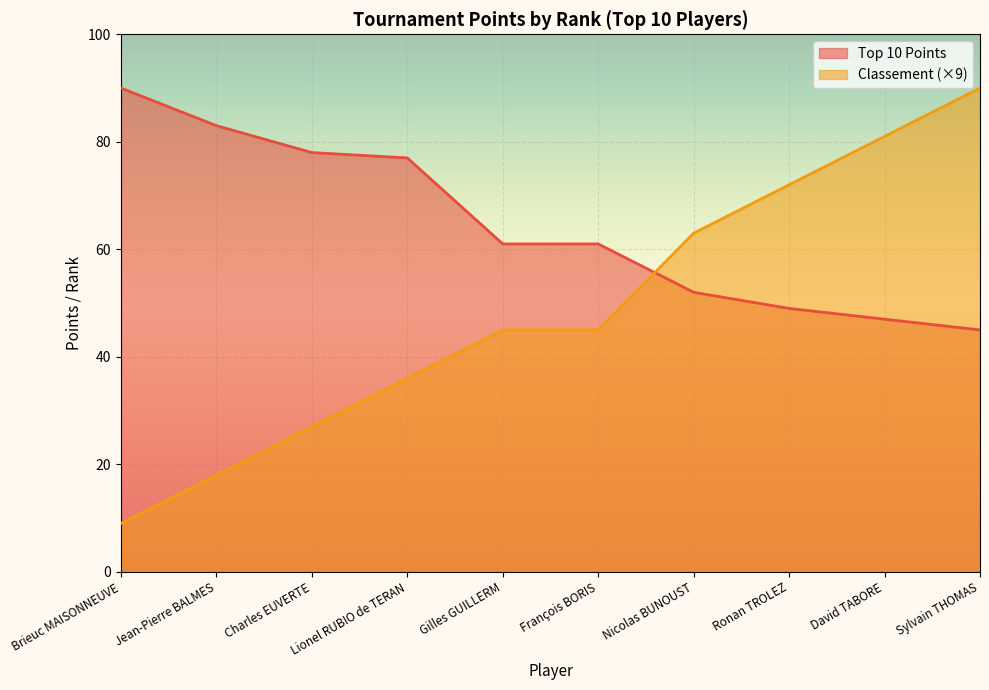

The value of Classement at François BORIS is 45. True or false?

True